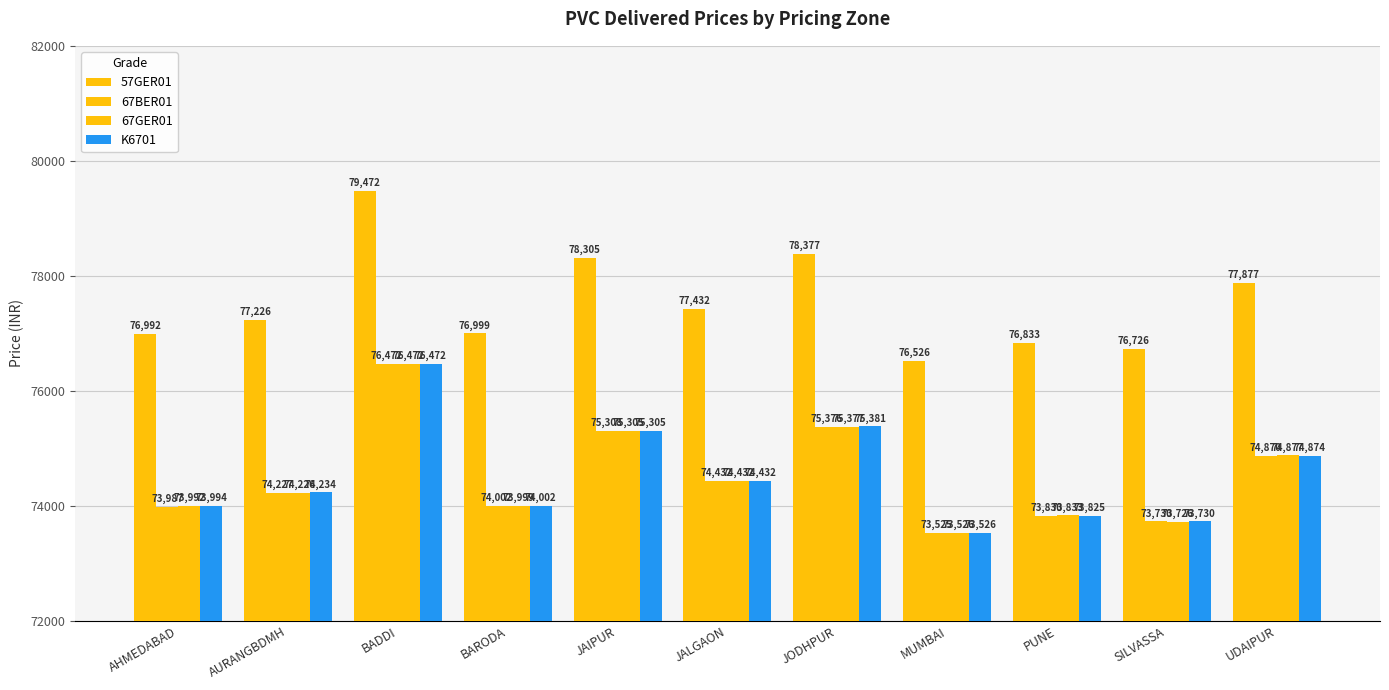

Count the number of data series in this chart.

4